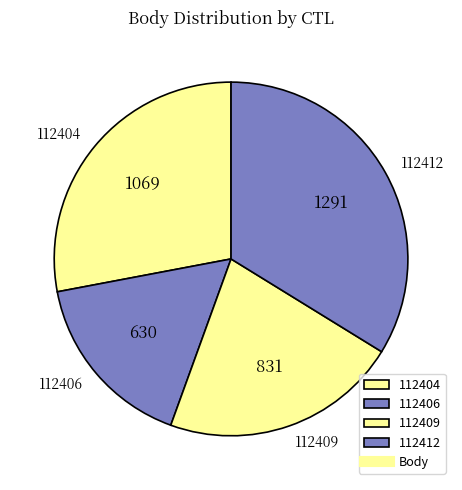

Approximately how many times larger is the value at 112412 compared to 112409?

1.6